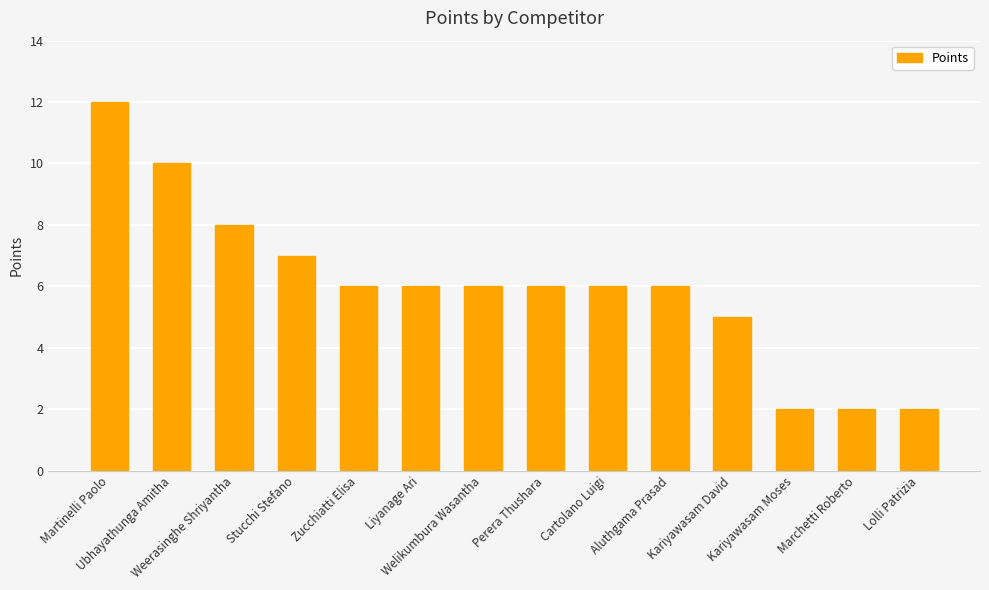

Is it true that the value at Ubhayathunga Amitha is 10?

True